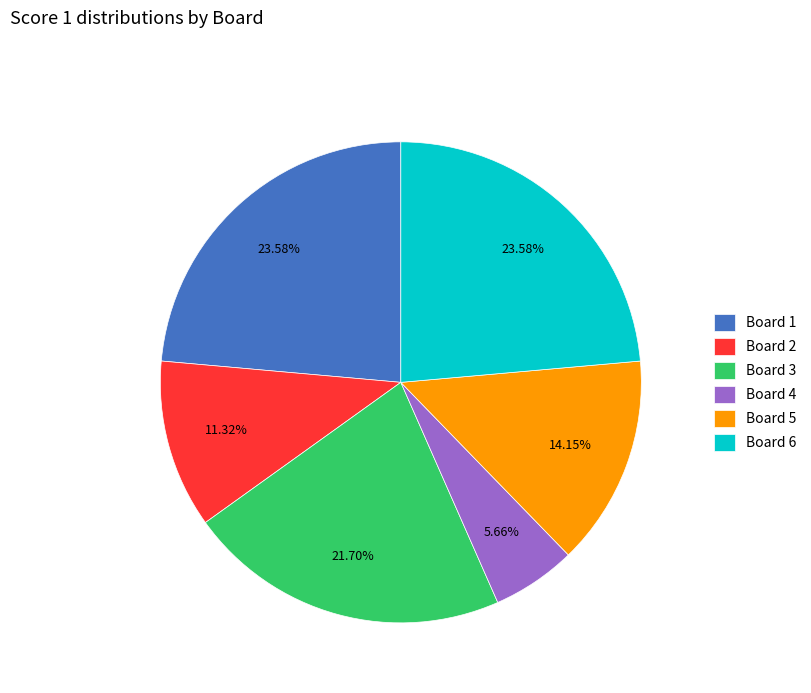

Is it true that Board 4 is 17% of the pie?

False